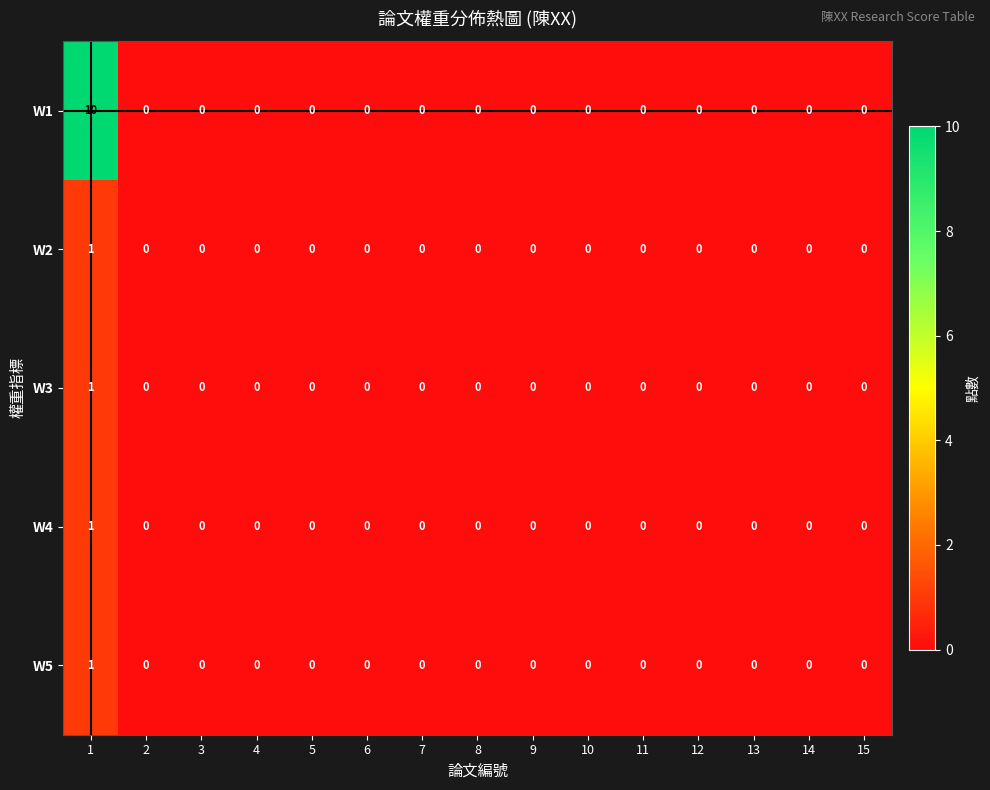

How many data points does each series have?

15